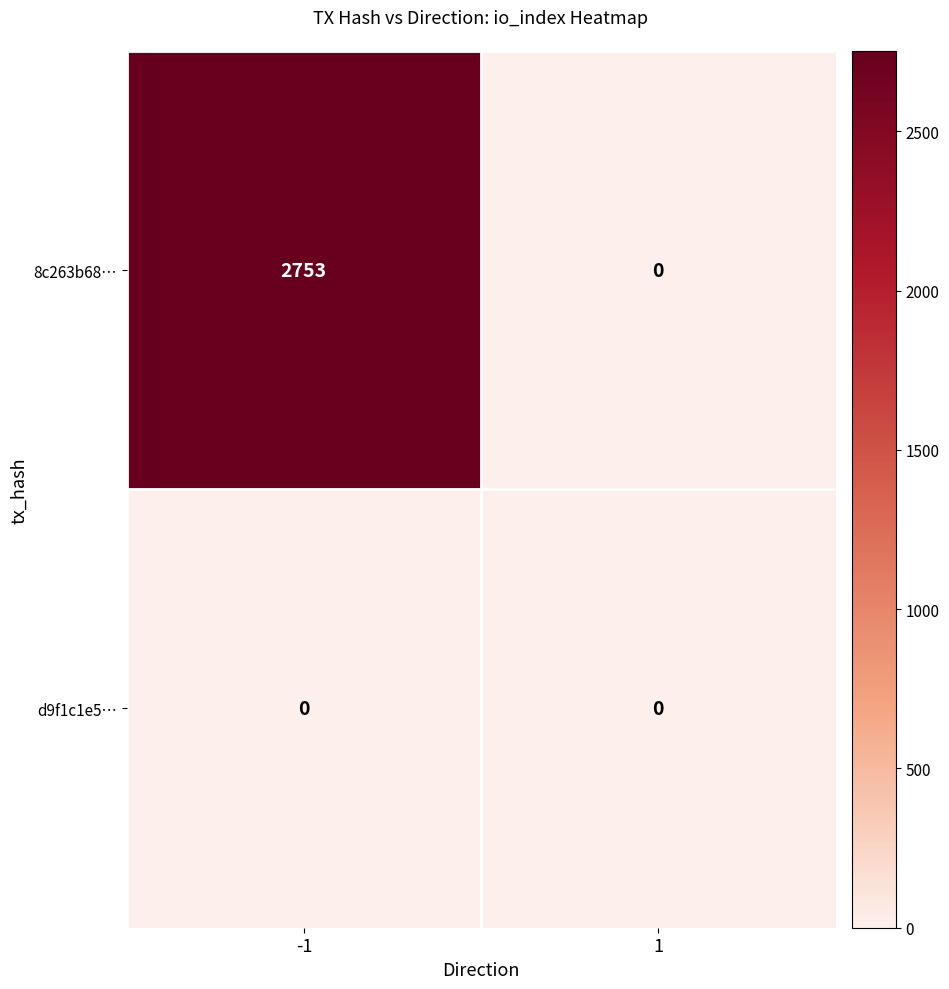

At -1, list the series in order from smallest to largest.

d9f1c1e5…, 8c263b68…